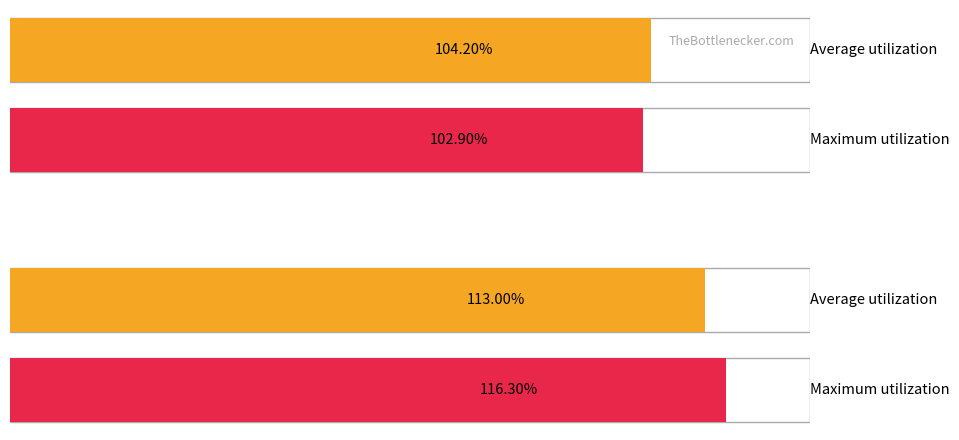

At d, list the series in order from smallest to largest.

Maximum utilization, Average utilization